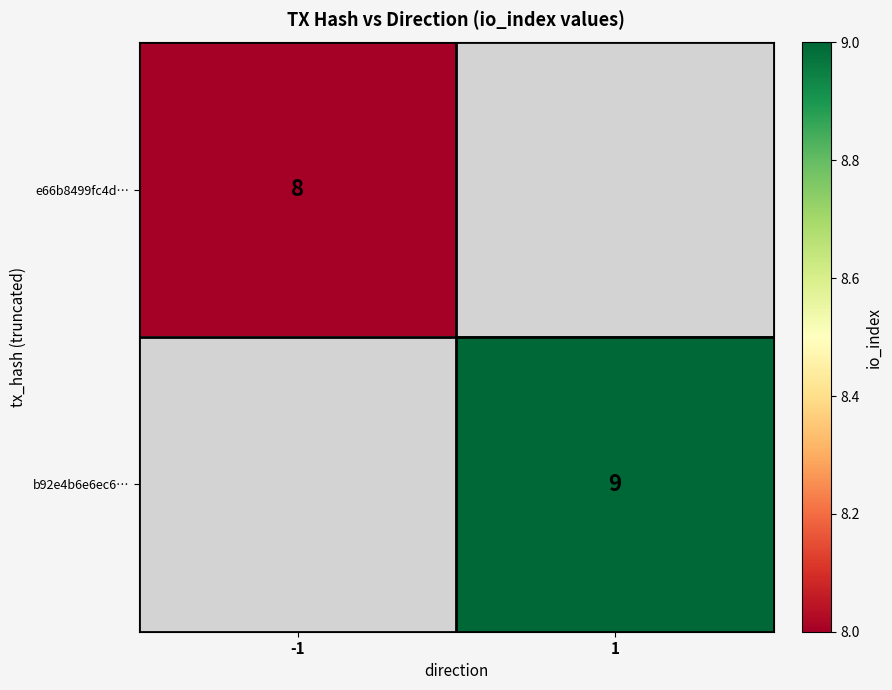

True or false: e66b8499fc4d… has a value of 8 at -1.

True